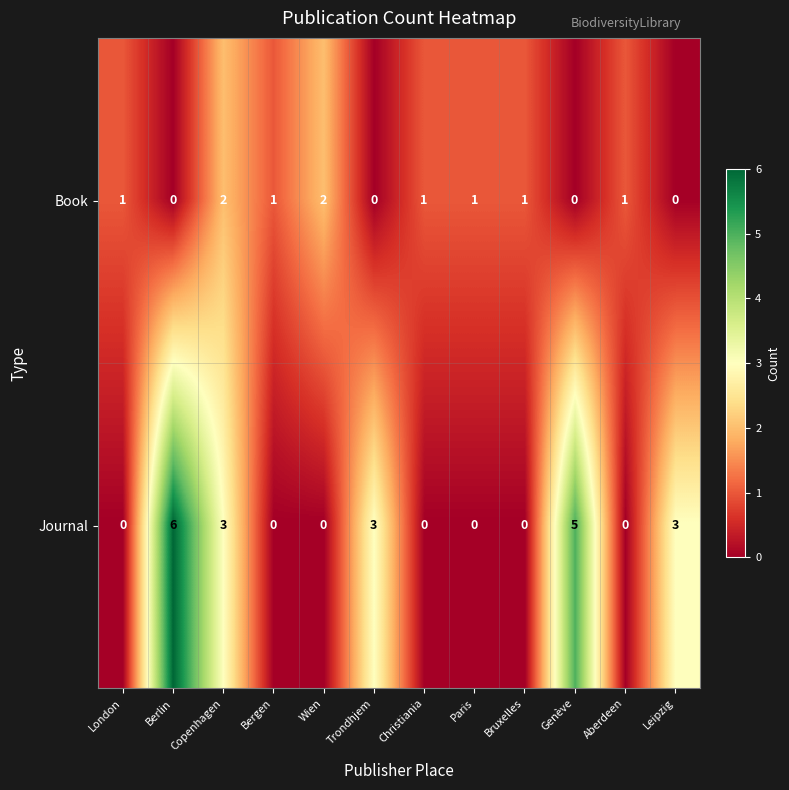

Count the number of data series in this chart.

2